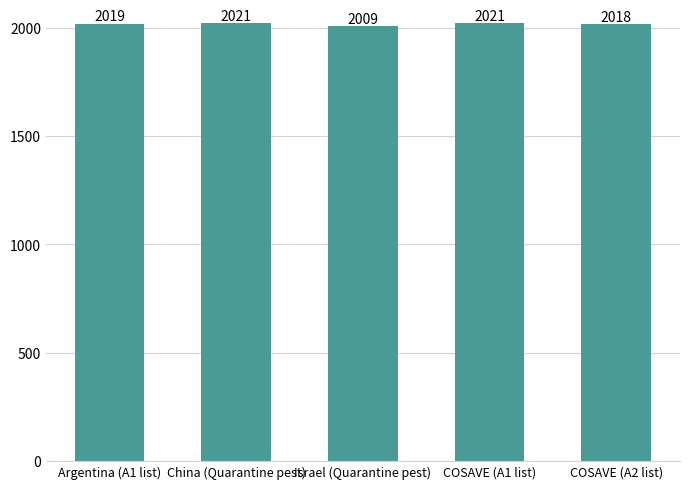

What is the value of the 4th bar from the left?

2021